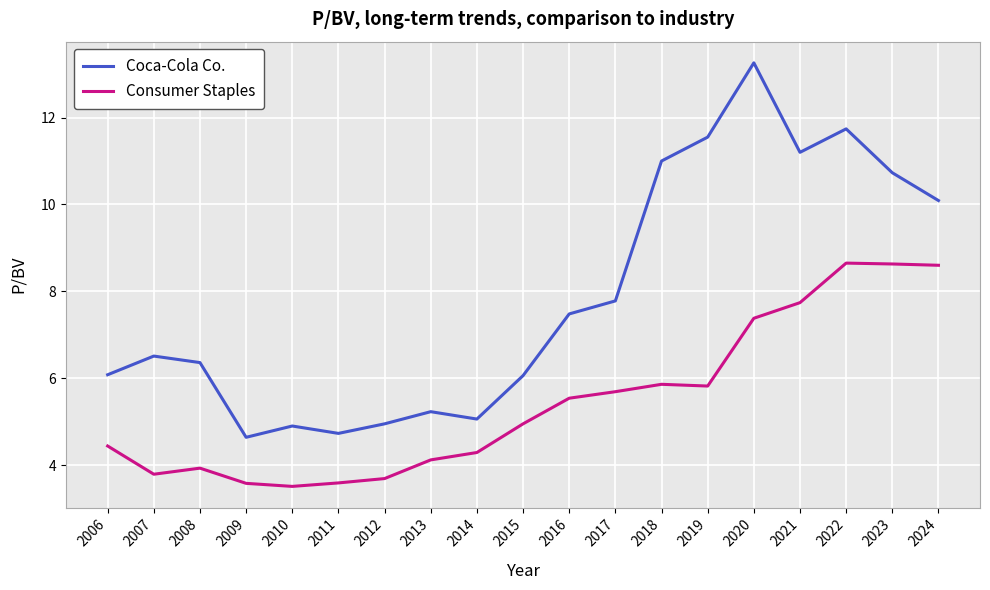

How many lines are shown in the chart?

2